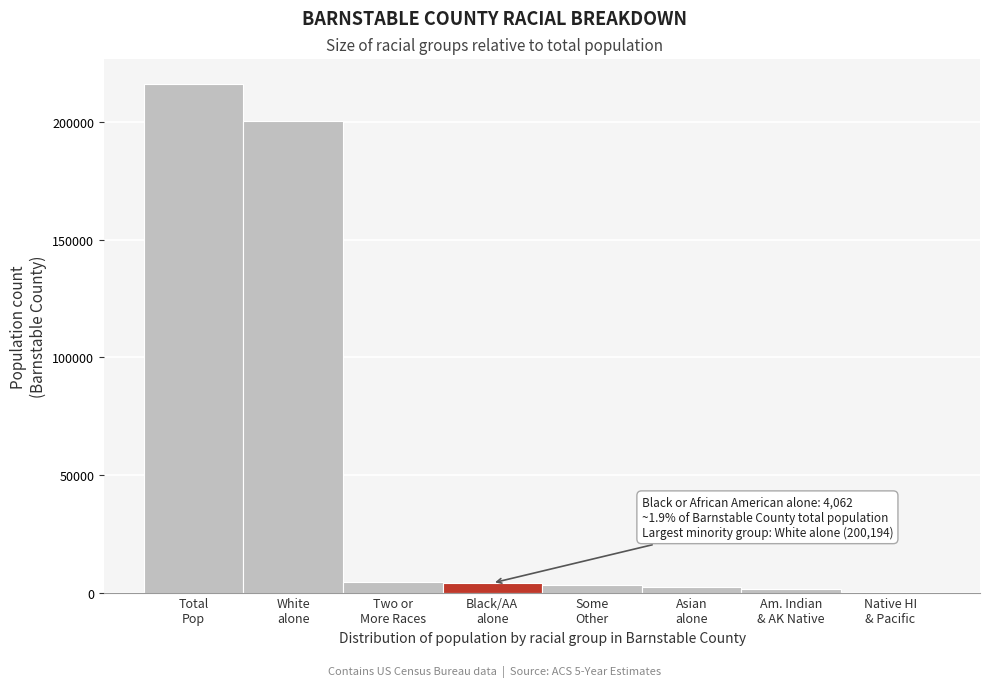

What is the sum of all values?

431776